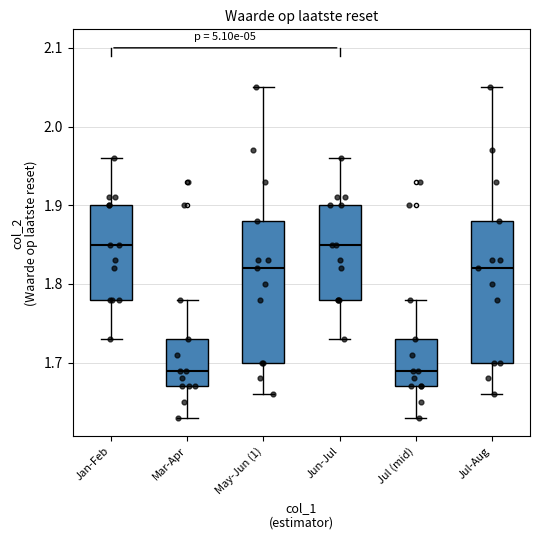

Where does the lower whisker of the box for Jun-Jul end on the y-axis? The values are not printed on the chart, so give them approximately, as read against the axis.

1.73